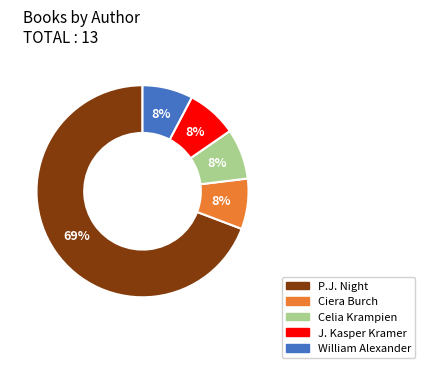

How many segments does this pie chart have?

5